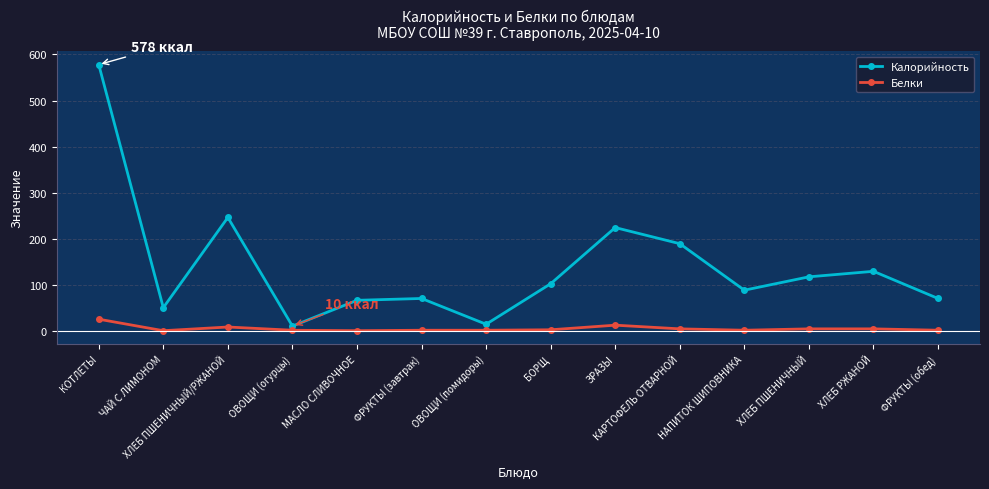

Does the chart have visible grid lines?

Yes